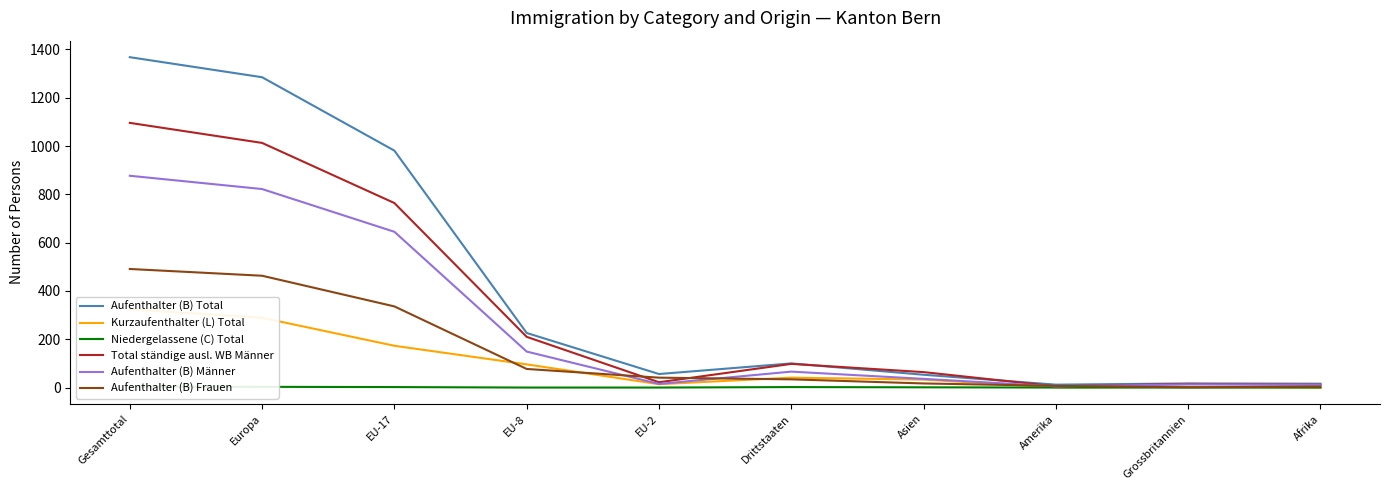

Rank the categories by Aufenthalter (B) Total value from highest to lowest.

Gesamttotal, Europa, EU-17, EU-8, Drittstaaten, EU-2, Asien, Grossbritannien, Afrika, Amerika